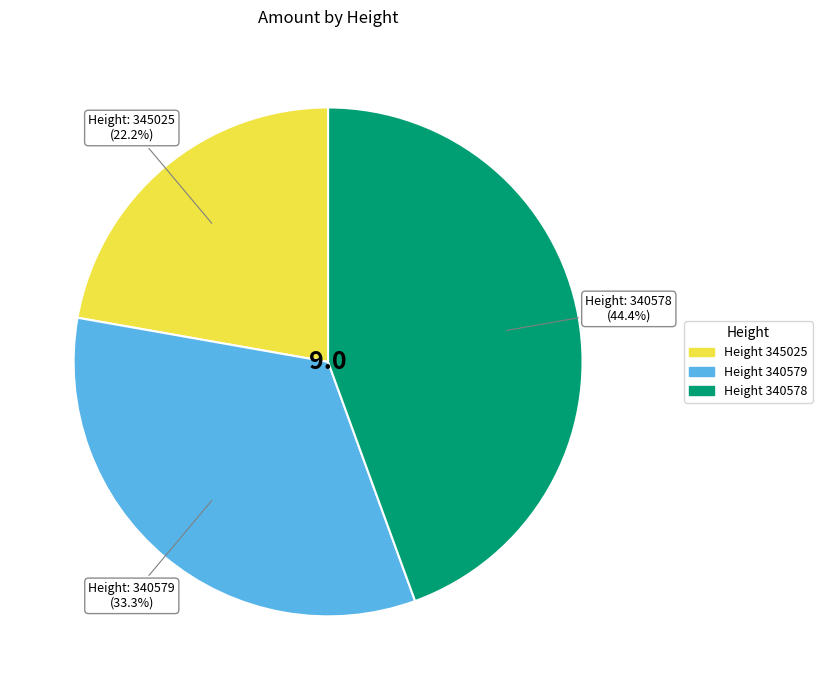

Does any single category account for the majority?

No